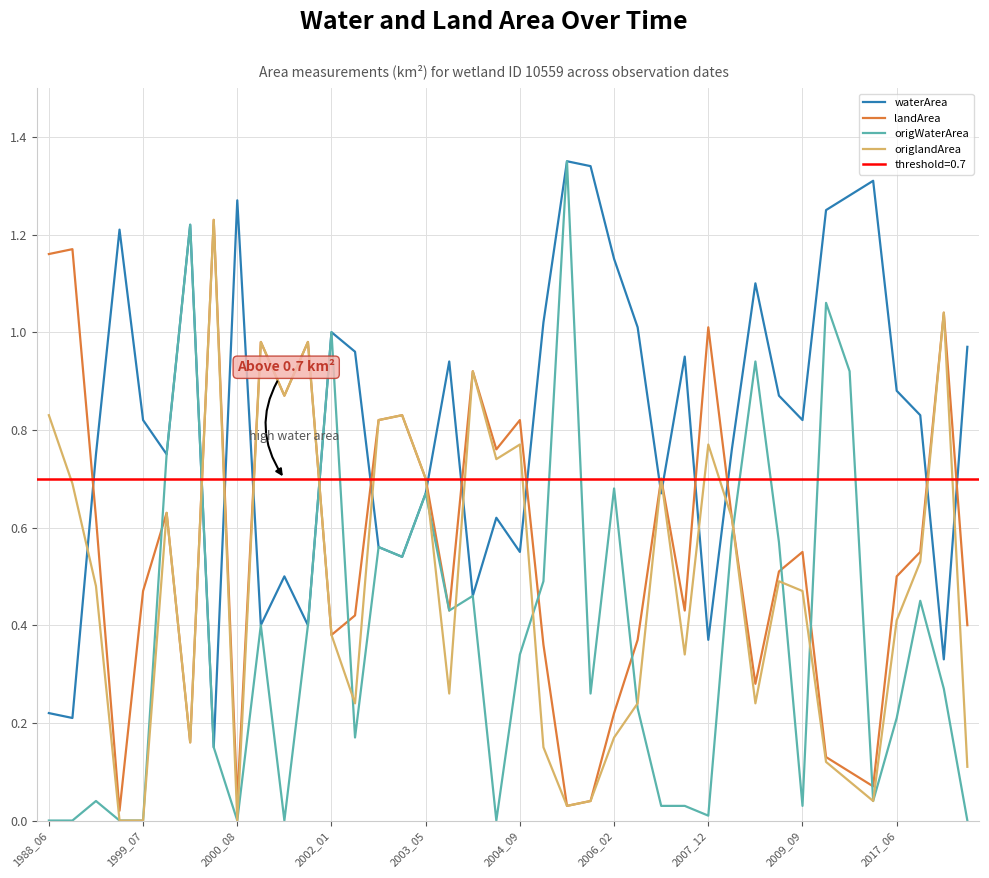

True or false: waterArea has a value of 0.9 at 31.

True